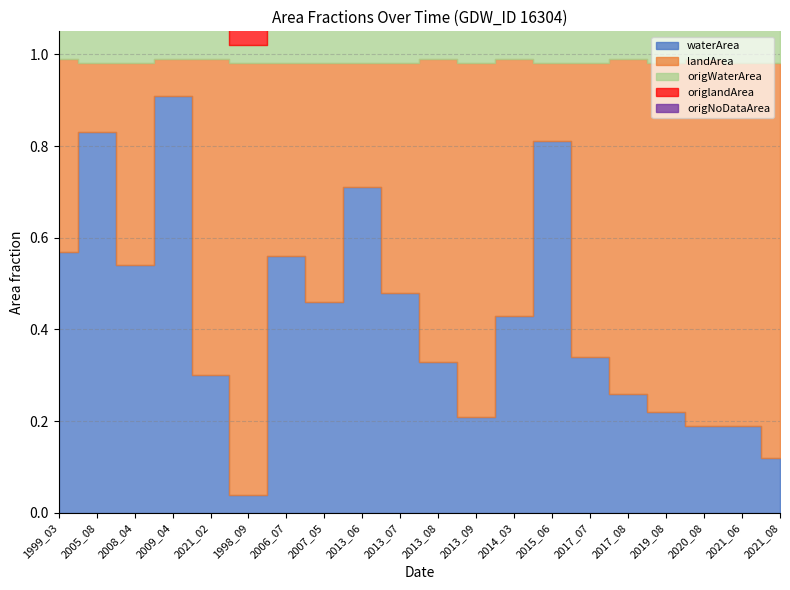

What is the difference between the highest and lowest values at 2014_03?

0.6